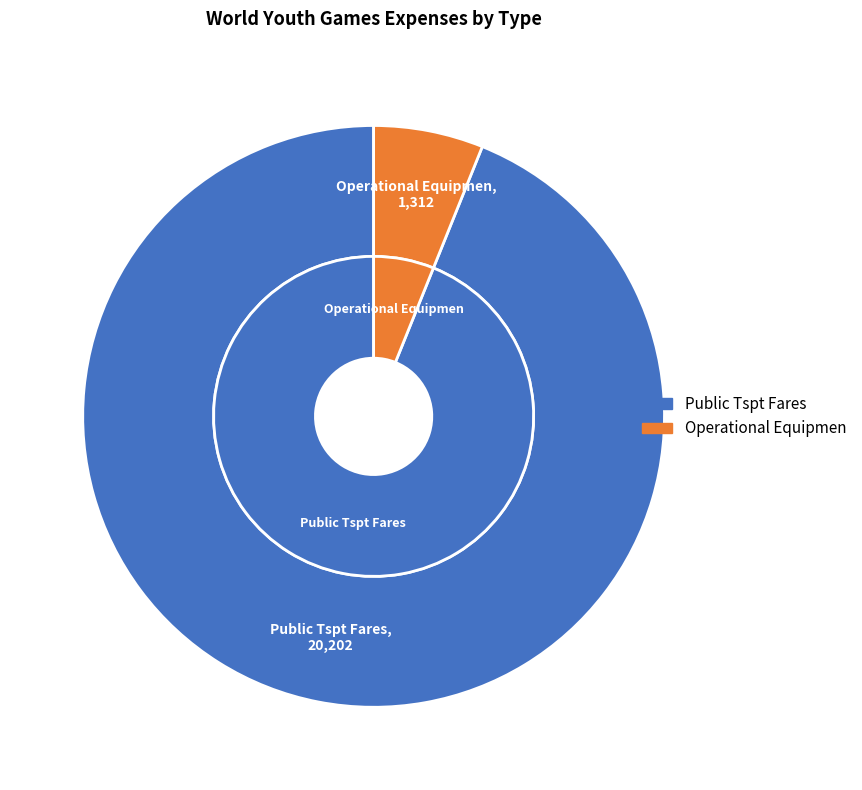

True or false: Operational Equipmen accounts for 15% of the total.

False